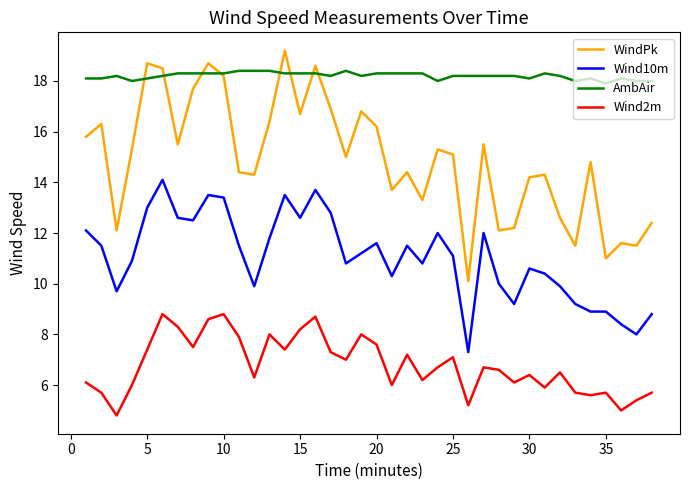

True or false: WindPk and Wind2m intersect in this chart.

False